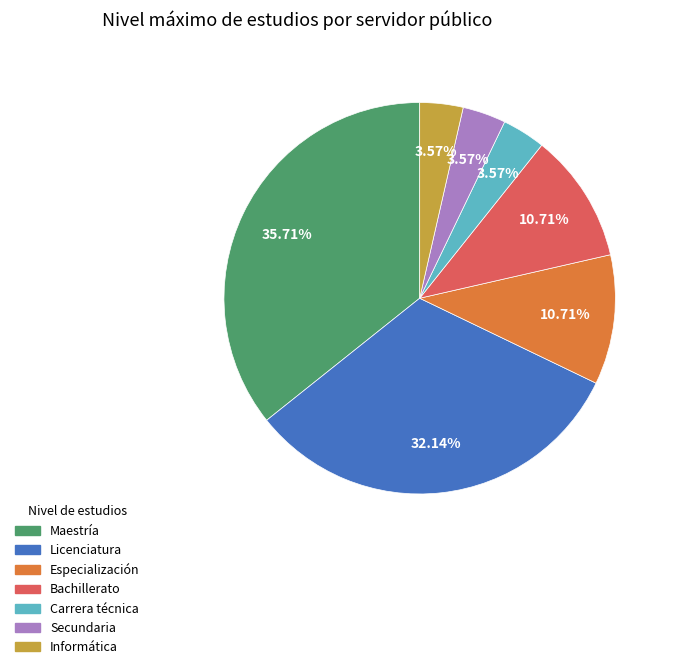

Count the number of slices in the pie.

7